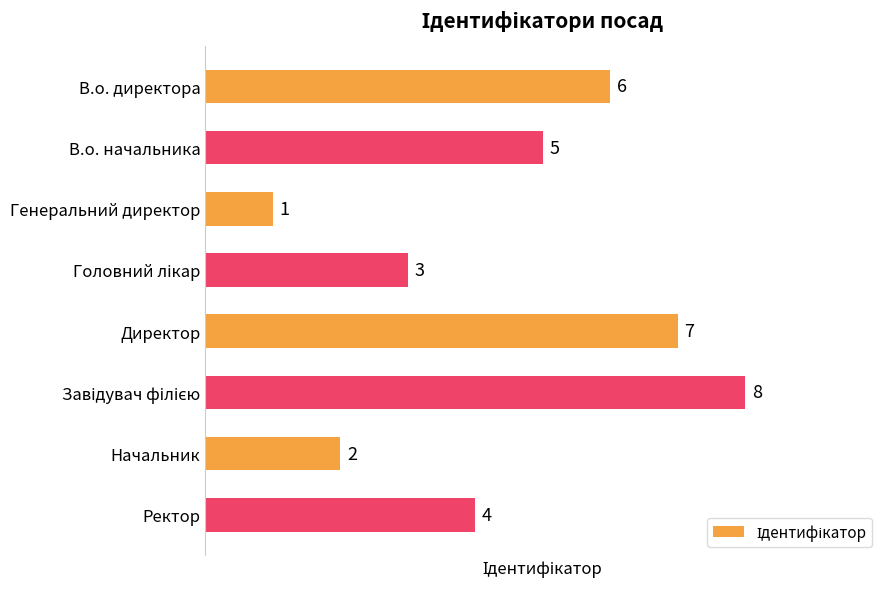

What is the label of the 7th bar from the top?

Начальник